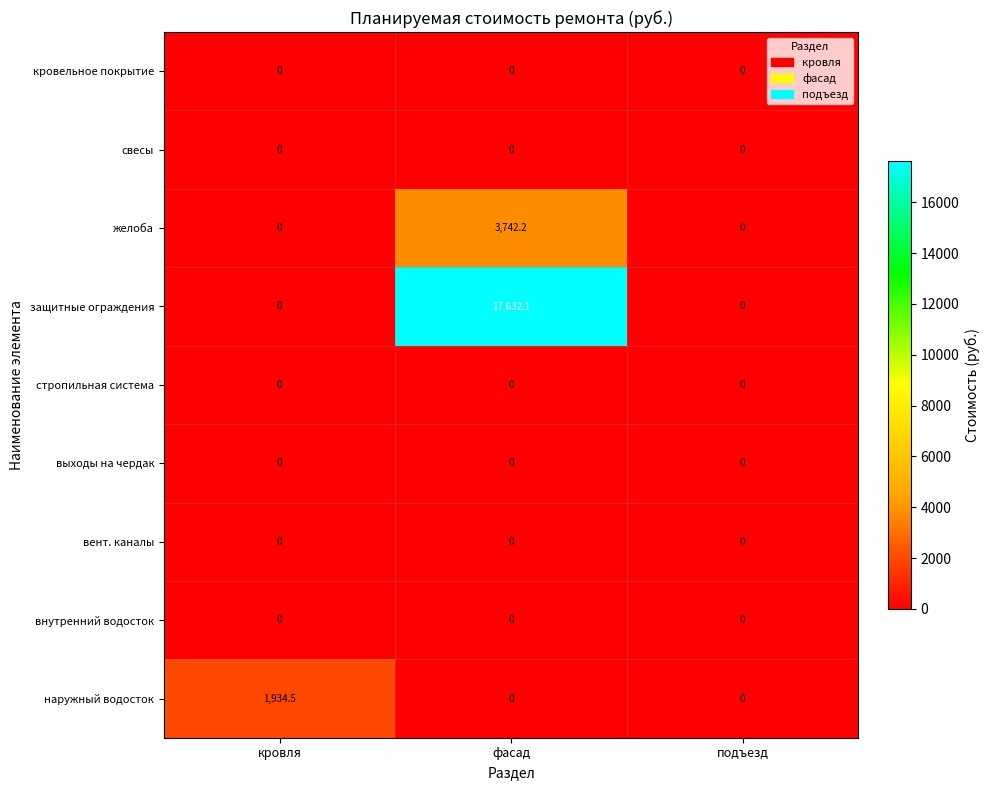

The value of защитные ограждения at подъезд is 0.0. True or false?

True